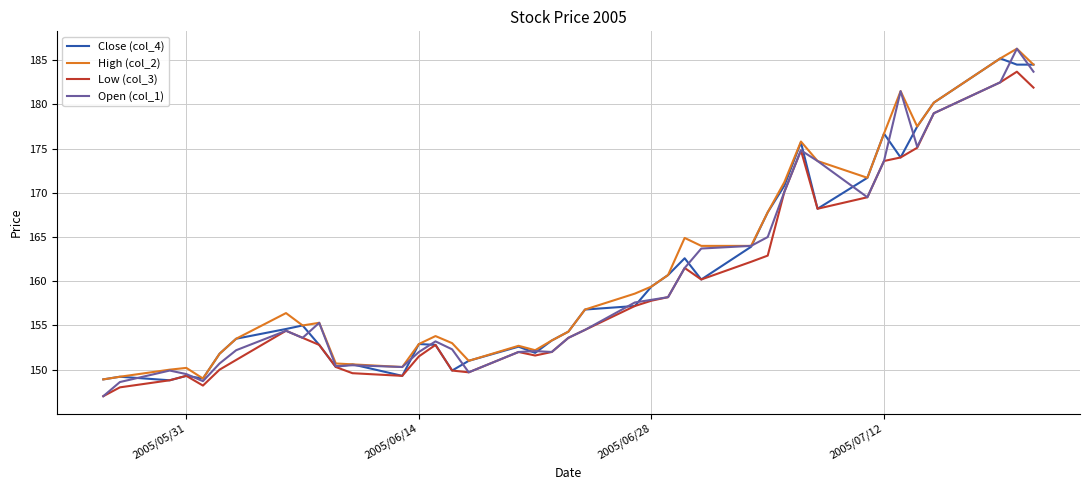

What is the minimum value for Close (col_4)?

148.8